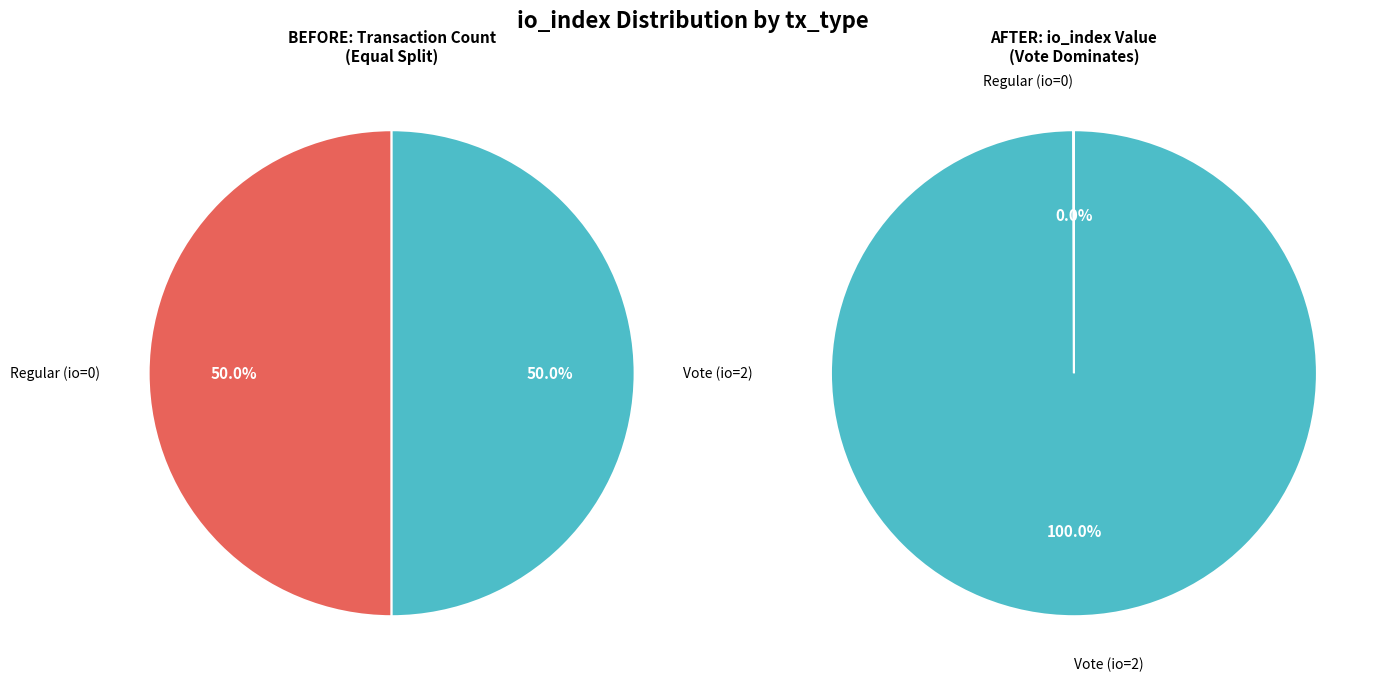

To the nearest percent, what portion does Vote represent?

100%